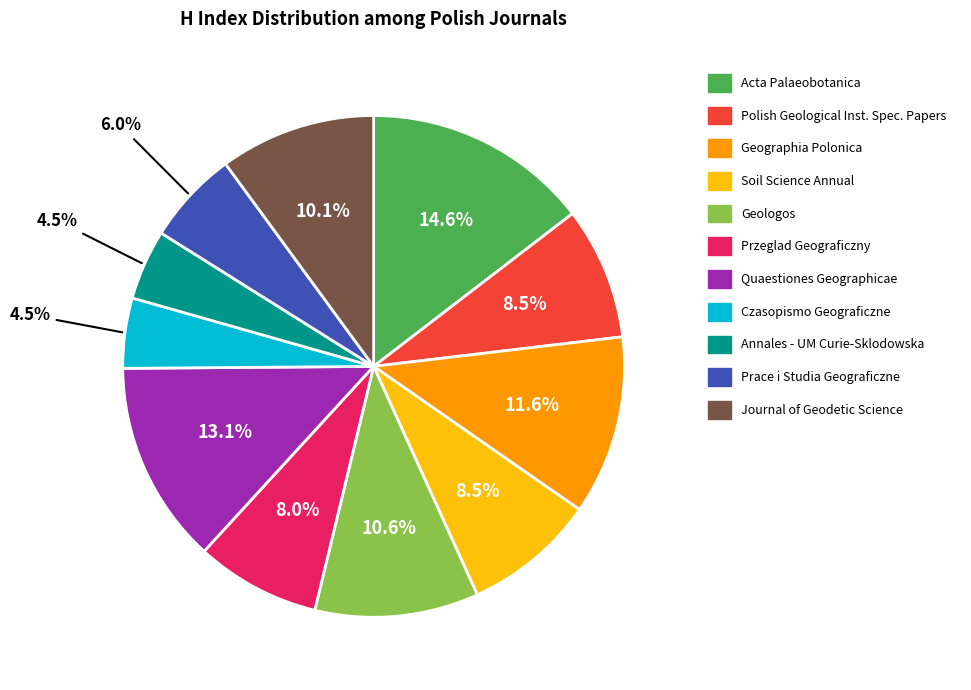

Do Polish Geological Inst. Spec. Papers and Geologos together represent more than half of the pie?

No